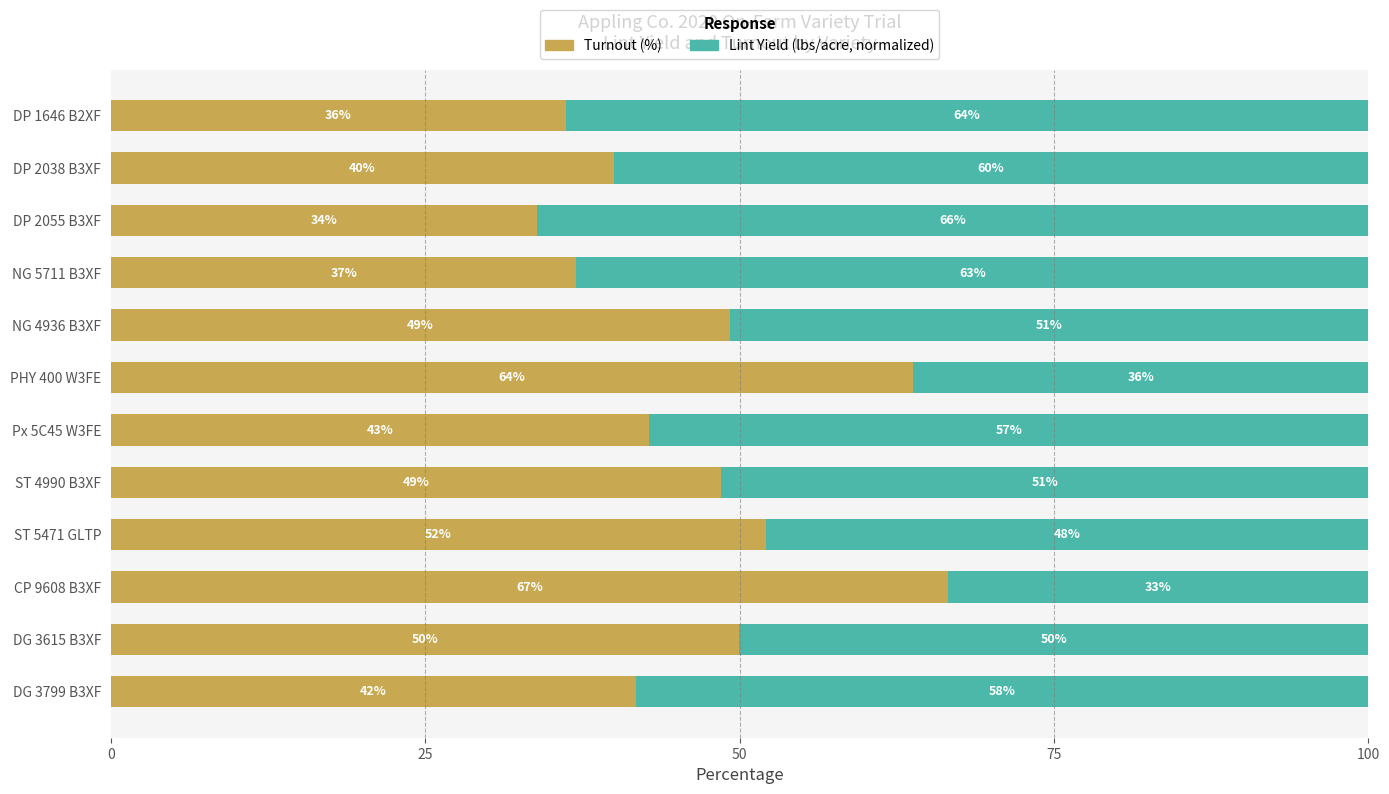

Where is Turnout (%) nearest to the value 50?

DG 3615 B3XF